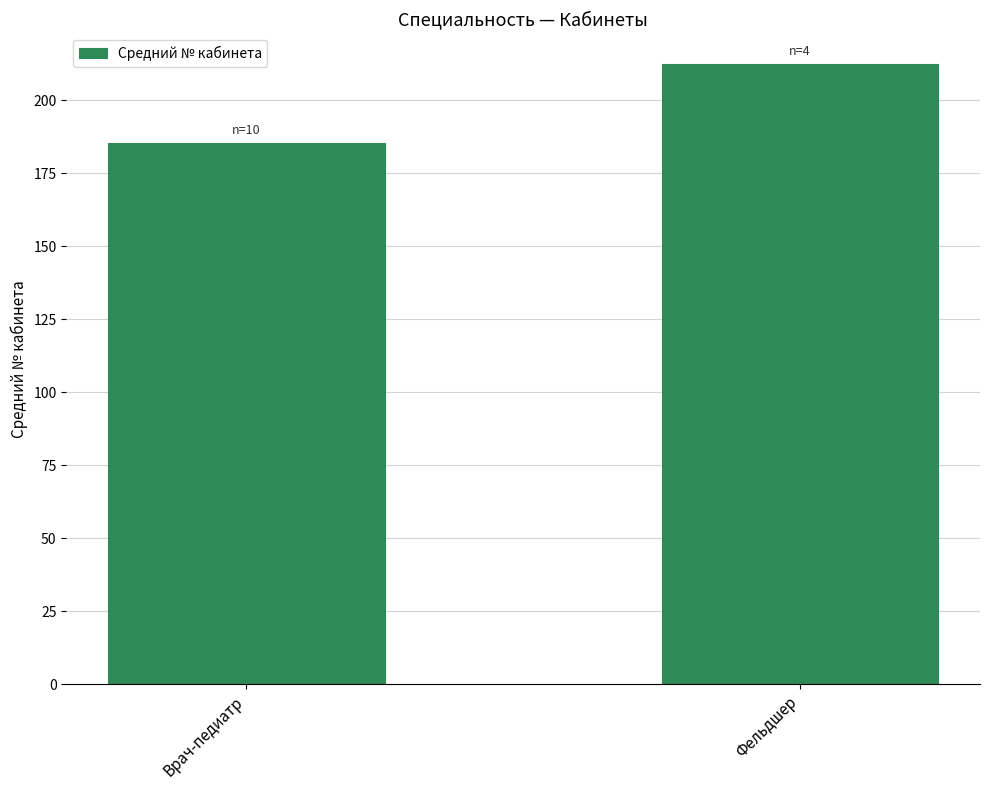

What is the value of the 1st bar from the left?

185.3